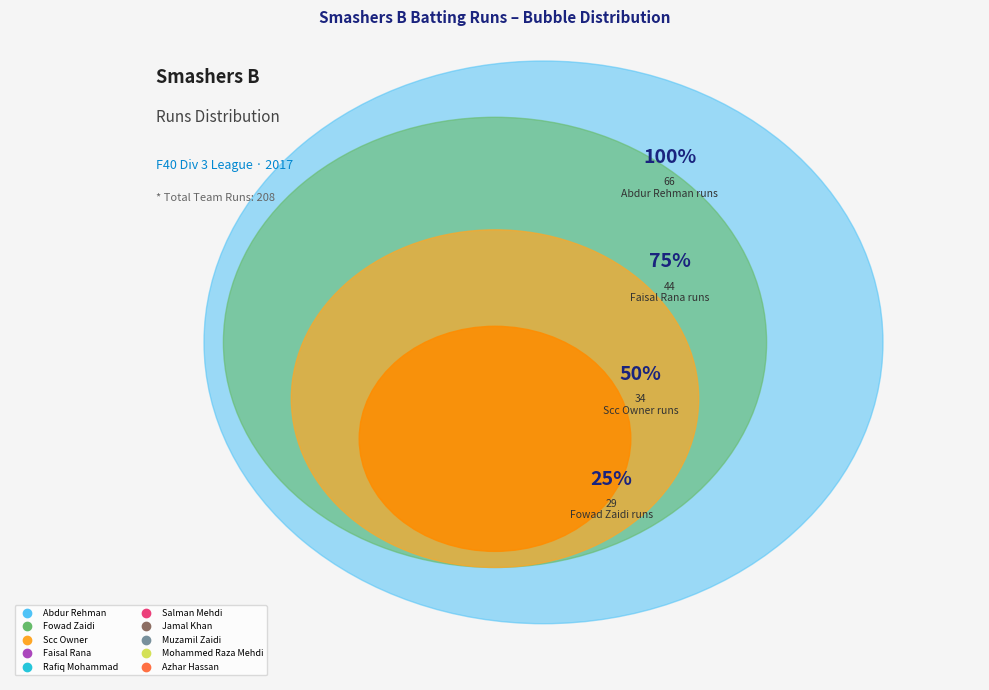

How many segments does this pie chart have?

10